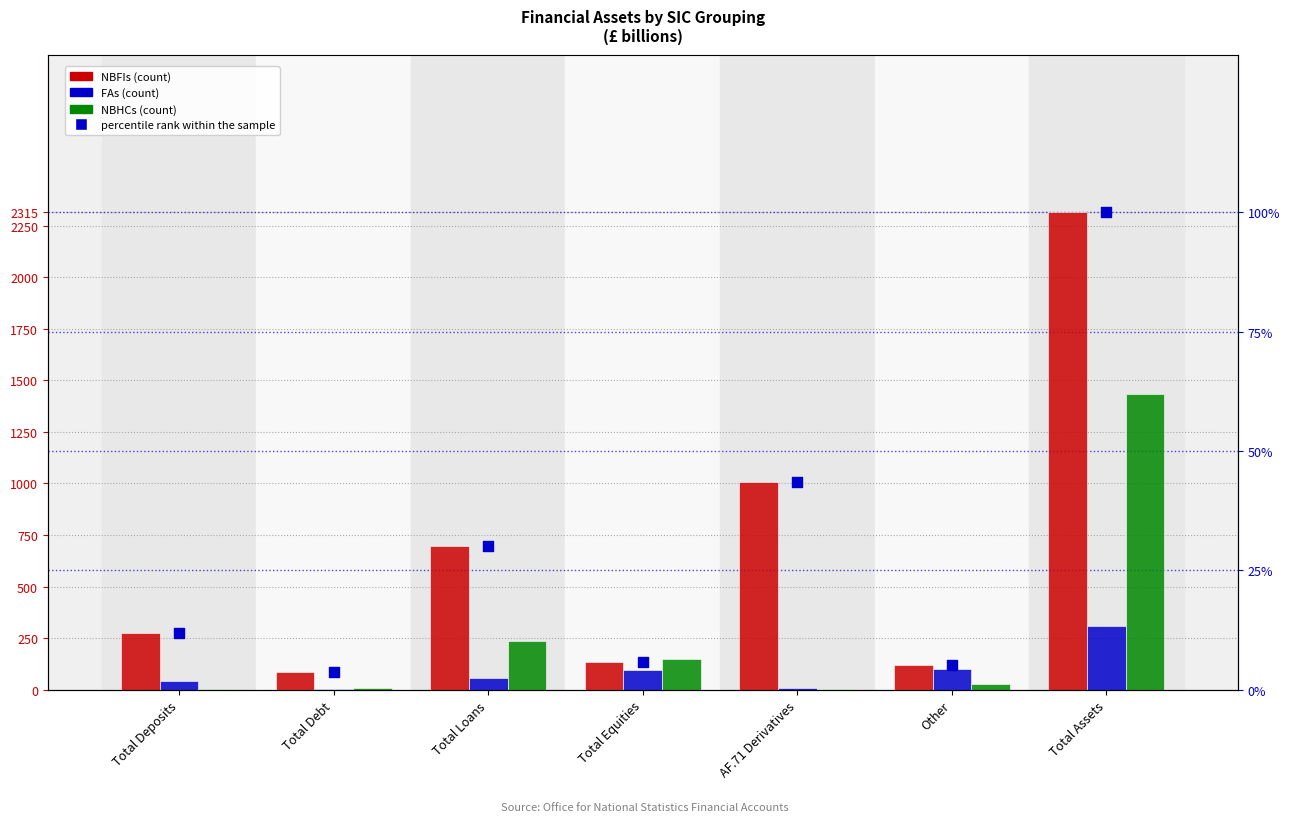

At how many categories does at least one series exceed 2039?

1